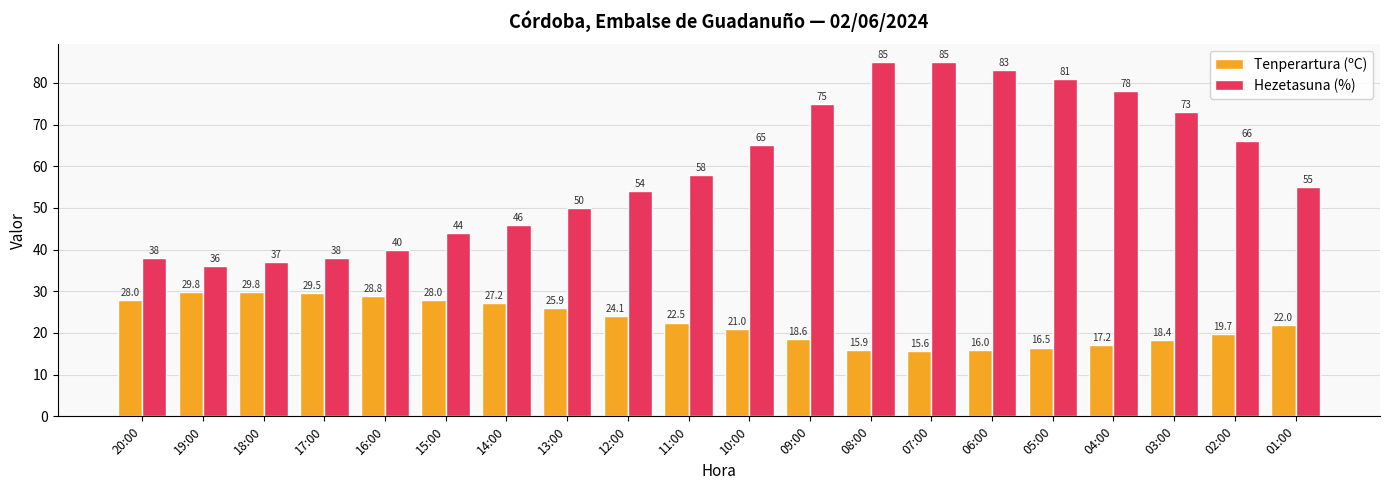

Is it true that Hezetasuna (%) equals 84.5 at 12:00?

False